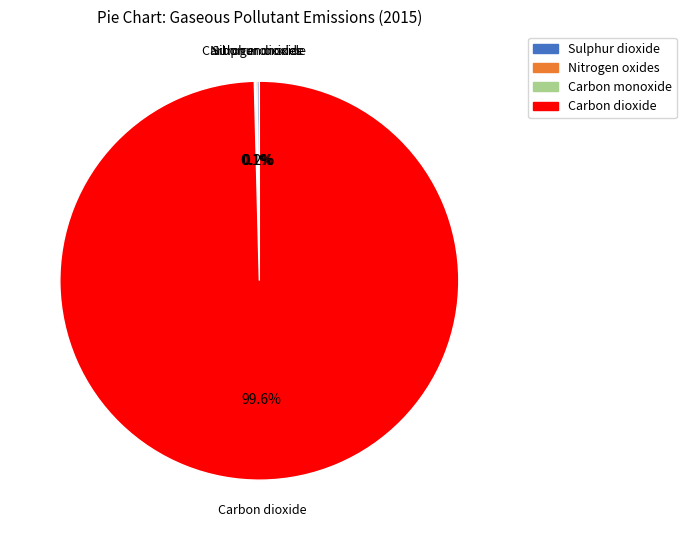

Which category has the biggest portion of the pie?

Carbon dioxide